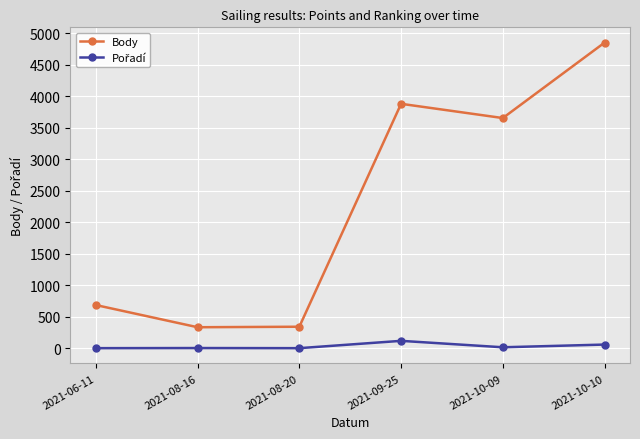

What is the difference between the Body values at 2021-08-16 and 2021-08-20?

8